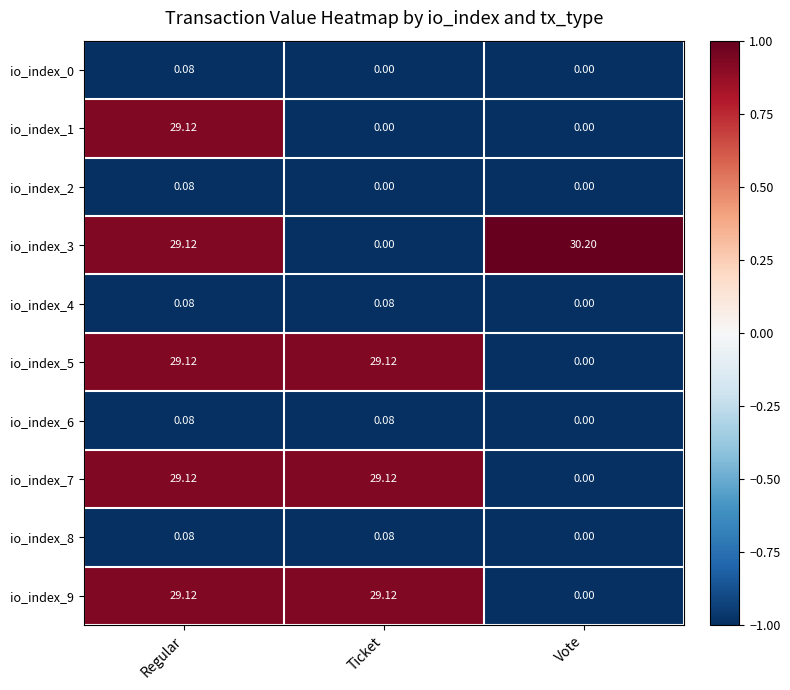

At which label is io_index_8 closest to 0?

Vote